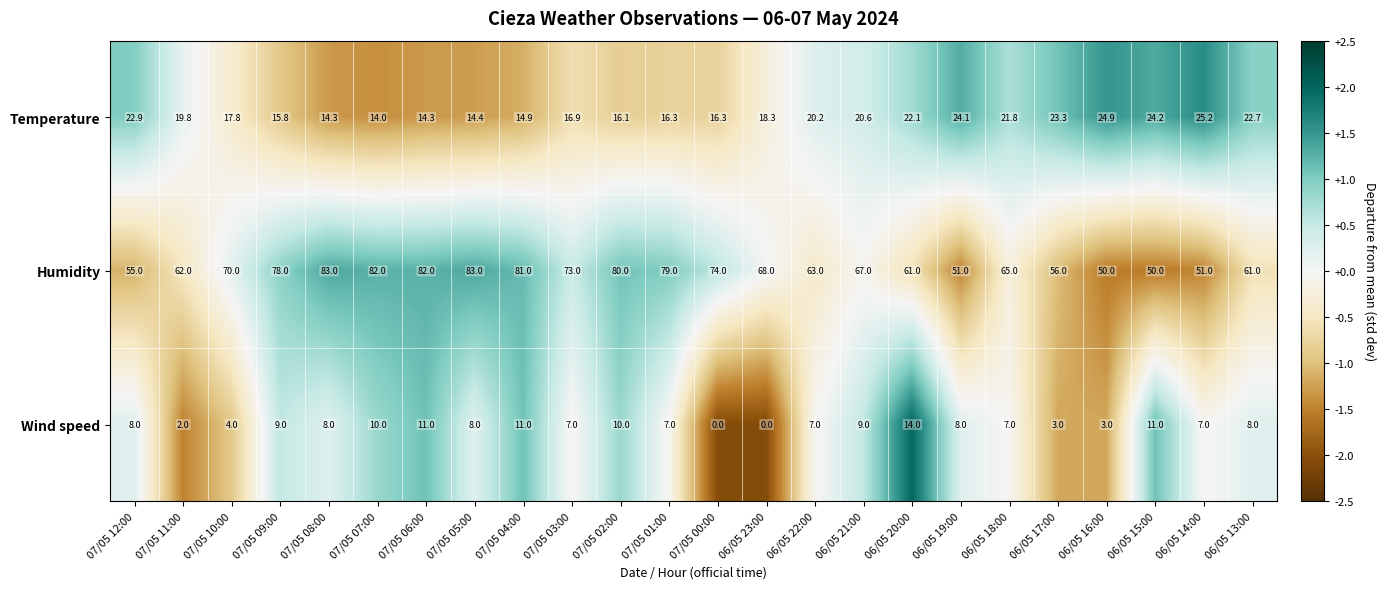

Which series has the largest total across all categories?

Humidity